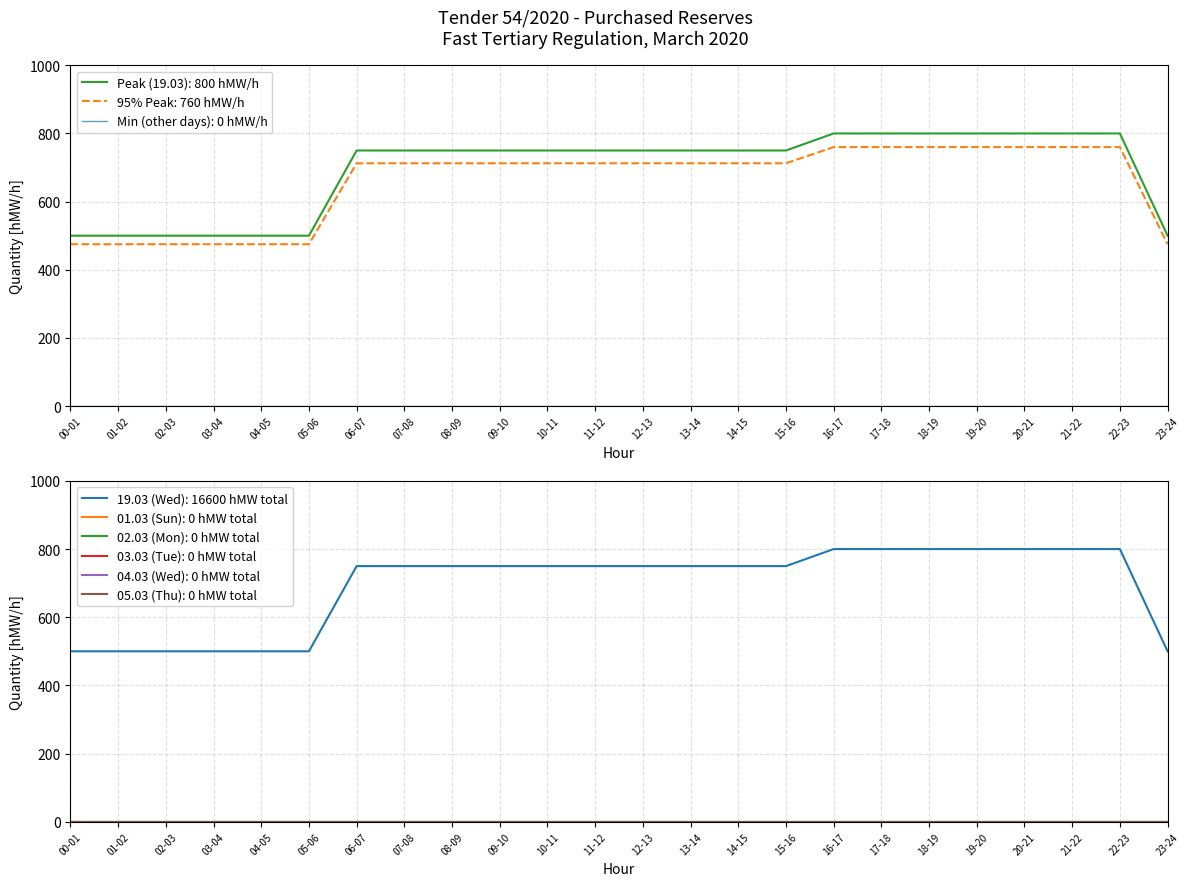

Between 09-10 and 13-14, which is larger?

09-10